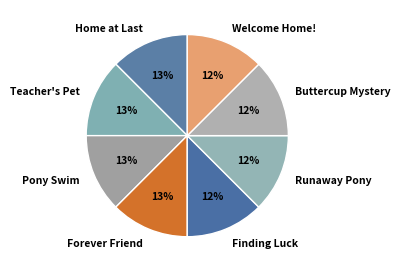

Combined, do Welcome Home! and Runaway Pony account for over 50%?

No